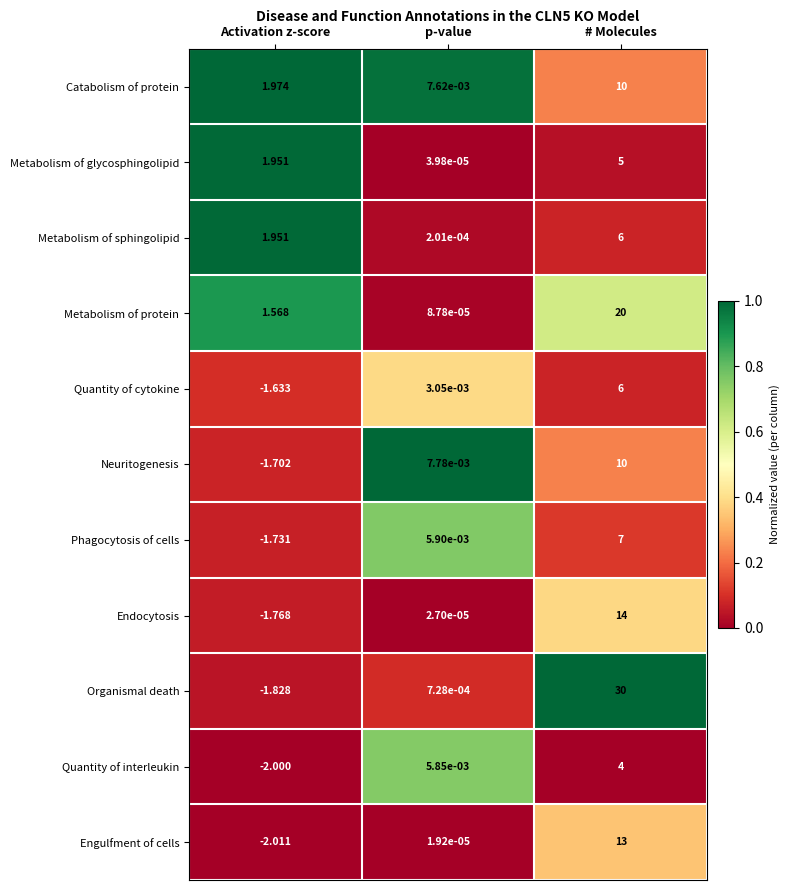

List the labels in order of Metabolism of glycosphingolipid value, smallest first.

p-value, Activation z-score, # Molecules